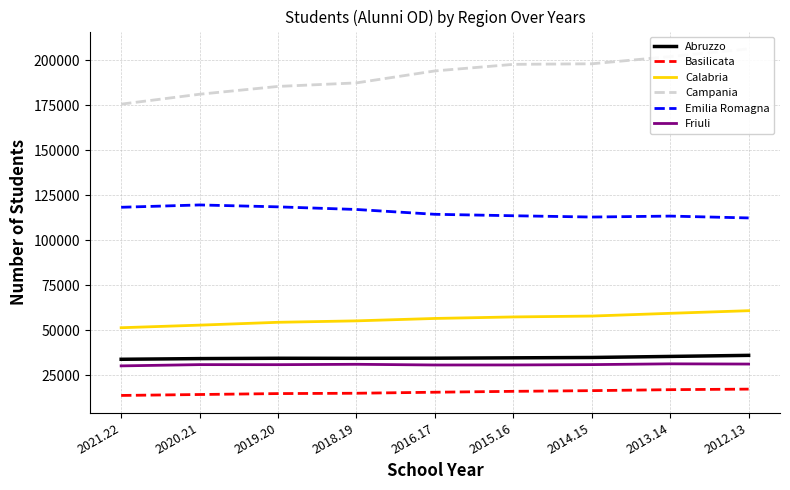

At which category is the sum across all series the highest?

2012.13